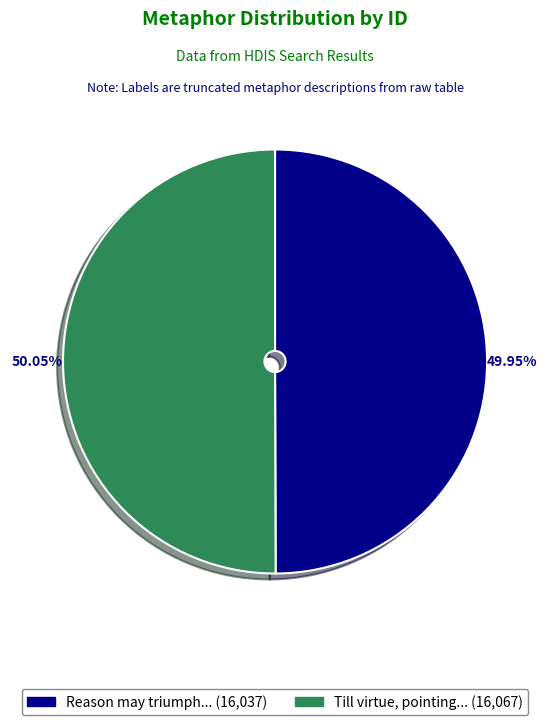

Is there a majority slice in this chart?

Yes